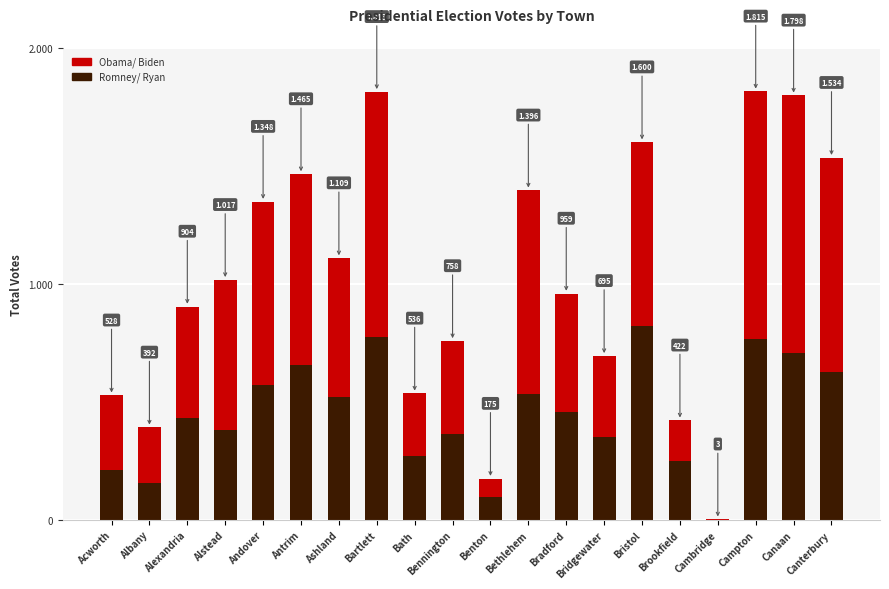

Are the bars horizontal?

No